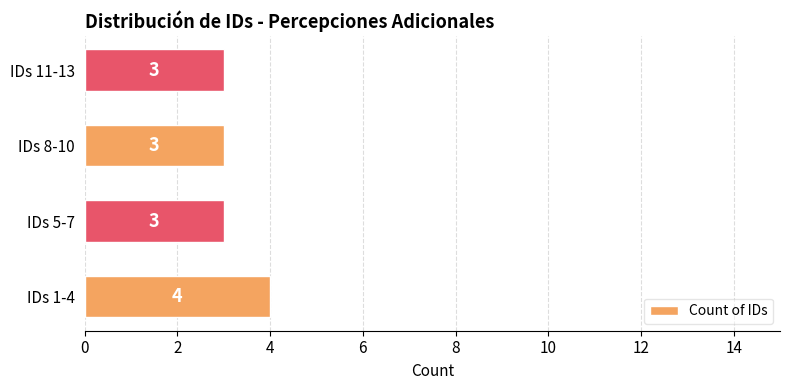

How many categories are shown in the chart?

4